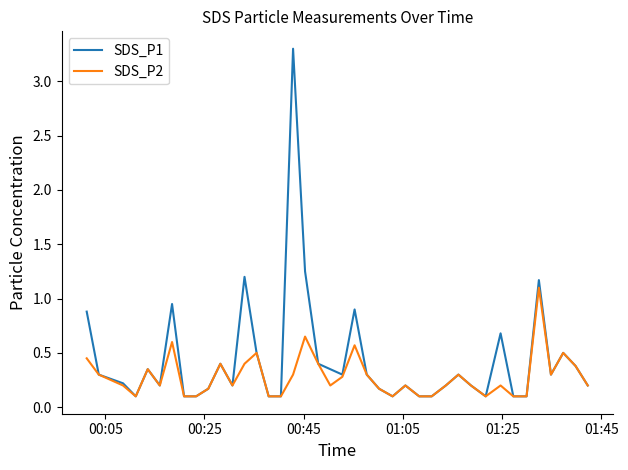

True or false: SDS_P1 has more than 0 interior local peaks.

True